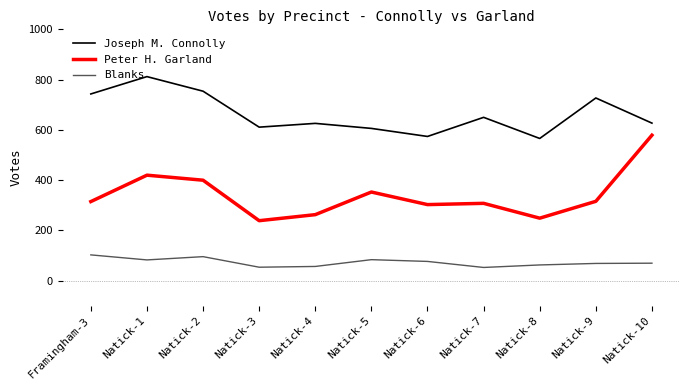

True or false: Joseph M. Connolly and Peter H. Garland cross at least once.

False